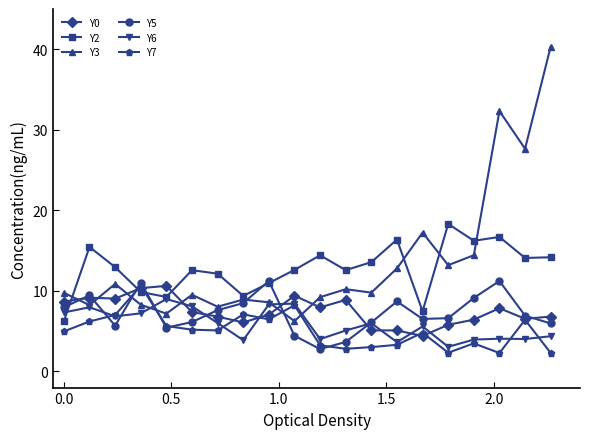

What is the smallest value displayed?

2.3